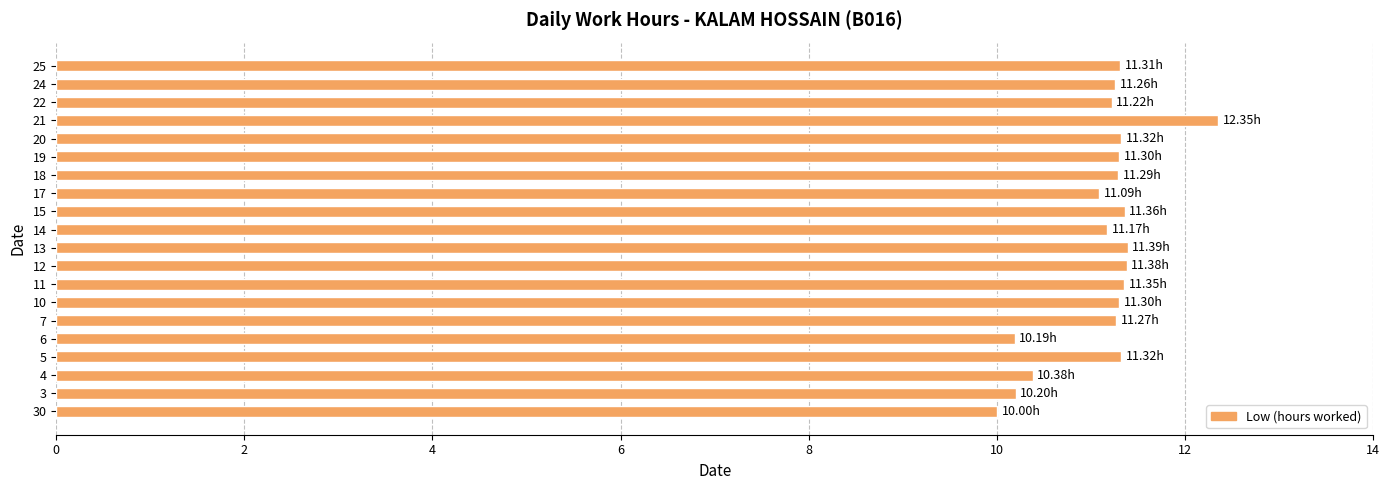

What is the difference between the values at 5 and 30?

1.3